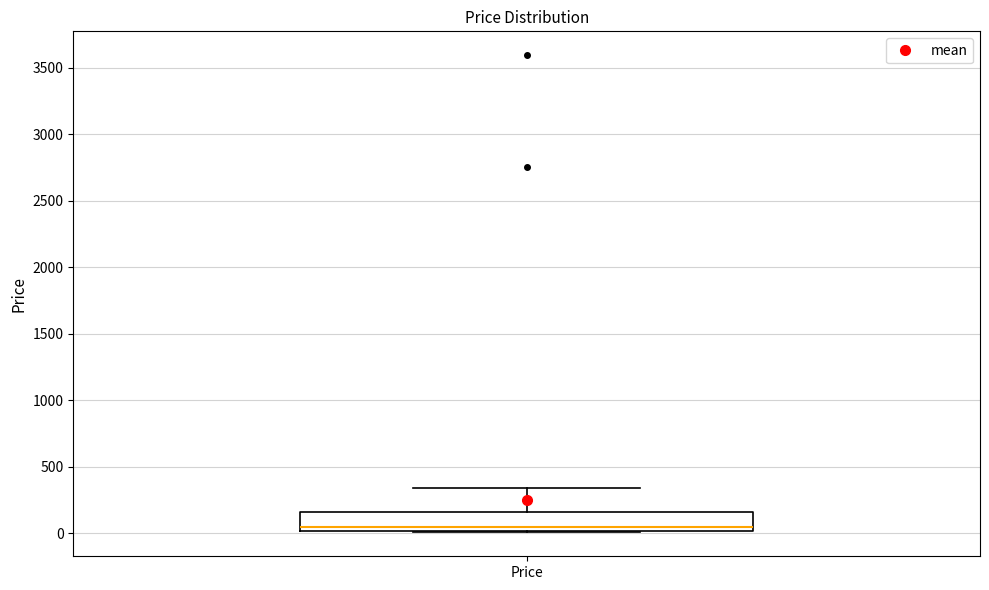

Read this box plot against the y-axis: the position of the median line, the range covered by the box, and the ends of both whiskers. The values are not printed on the chart, so give them approximately, as read against the axis.

median 50, box 0 to 150, whiskers 0 to 350